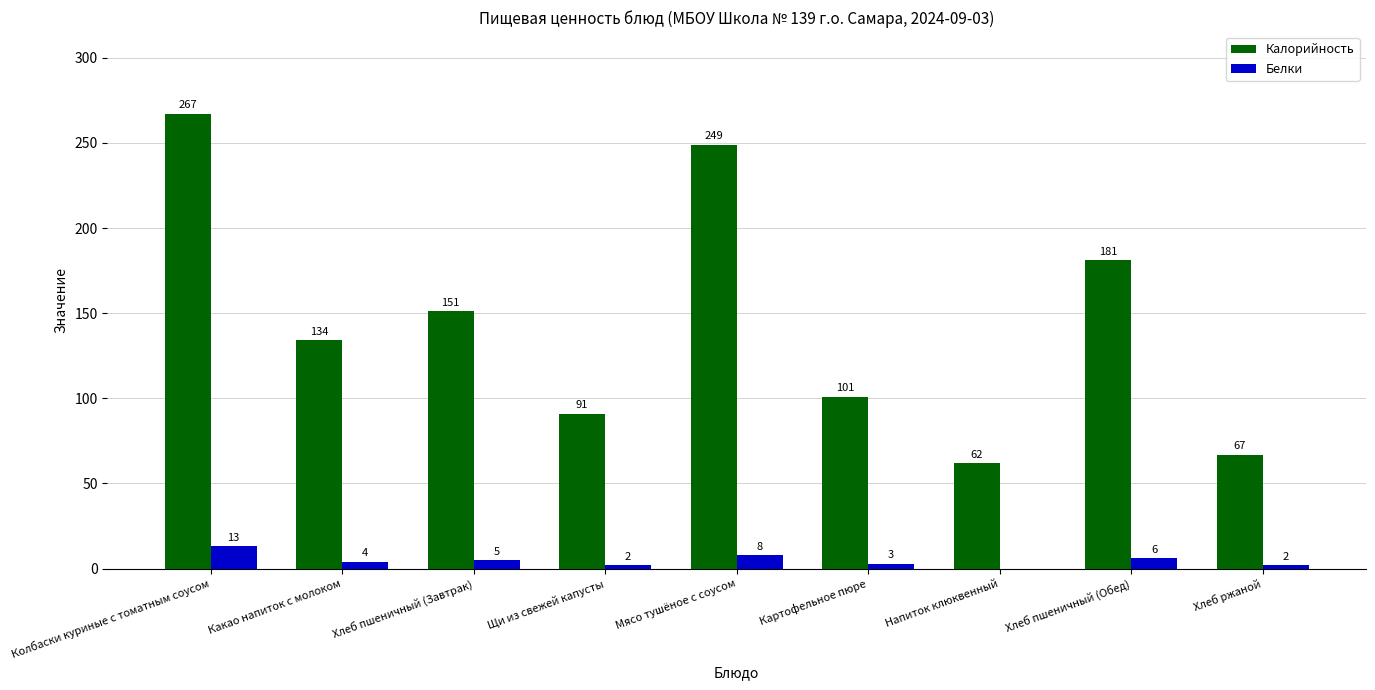

Which series has the largest total across all categories?

Калорийность